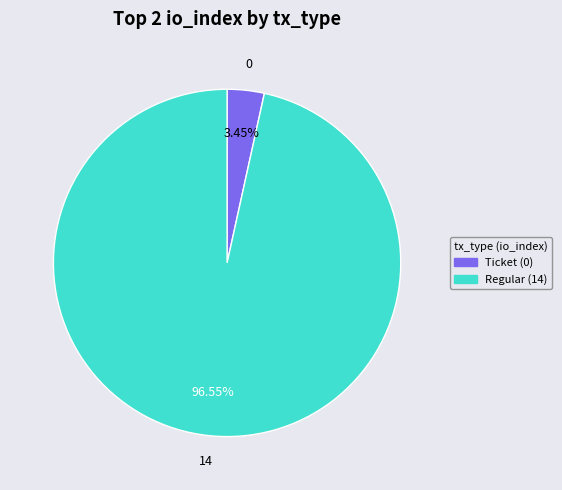

Combined, do Regular (14) and Ticket (0) account for over 50%?

Yes